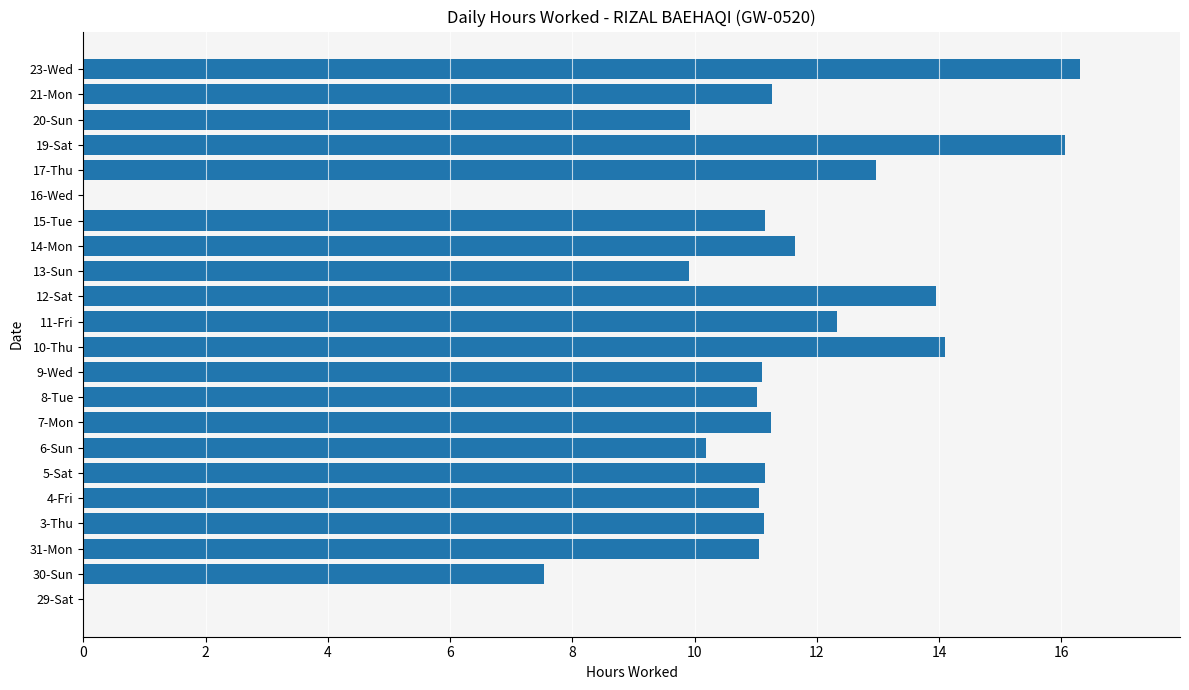

Is it true that the value at 16-Wed is 0.0?

True